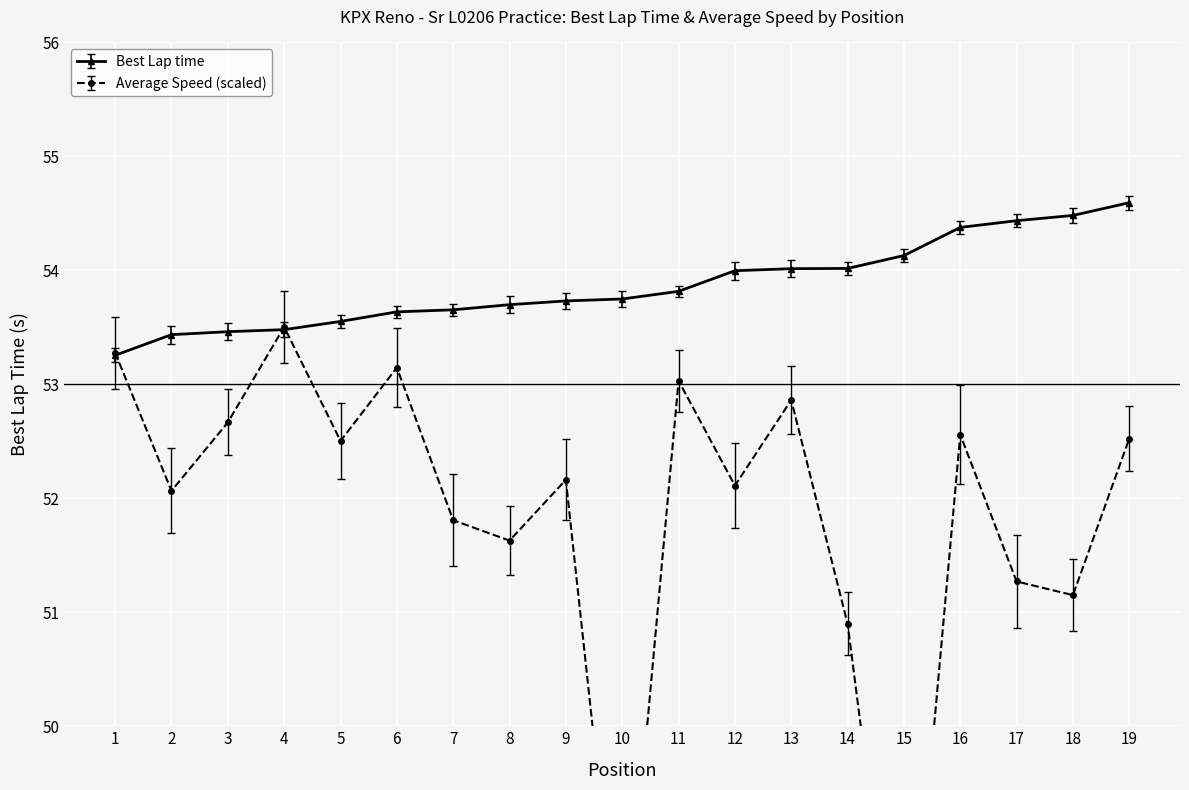

Which series has the largest total across all categories?

Best Lap time